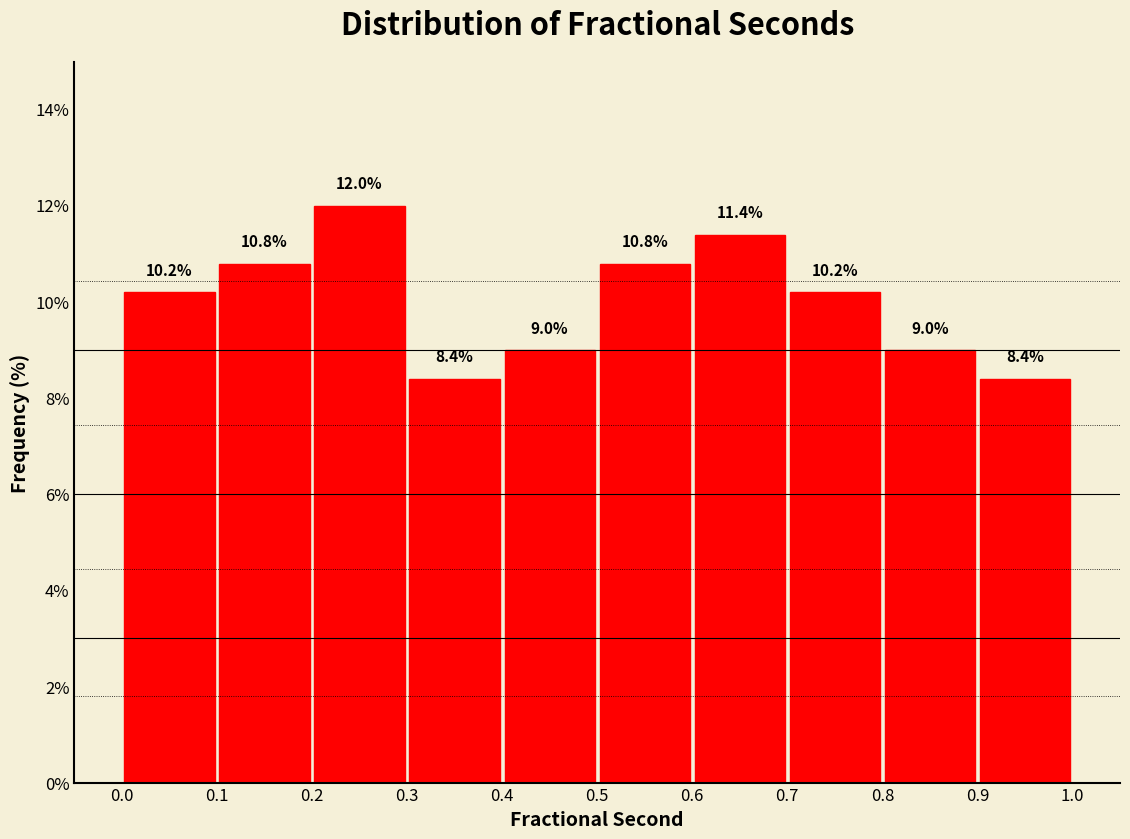

Reading left to right, transcribe this chart: for each bar, give the range it covers on the x-axis and its height.

0.0 to 0.1: 10.2
0.1 to 0.2: 10.8
0.2 to 0.3: 12.0
0.3 to 0.4: 8.4
0.4 to 0.5: 9.0
0.5 to 0.6: 10.8
0.6 to 0.7: 11.4
0.7 to 0.8: 10.2
0.8 to 0.9: 9.0
0.9 to 1.0: 8.4